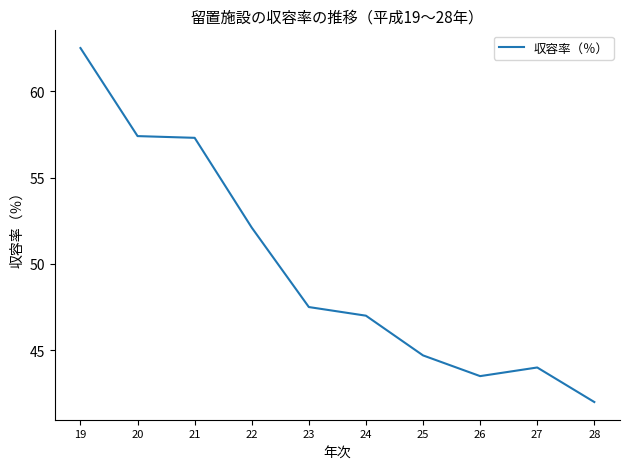

Reading left to right, what are all the values shown in this chart?

19=62.5	20=57.4	21=57.3	22=52.1	23=47.5	24=47.0	25=44.7	26=43.5	27=44.0	28=42.0